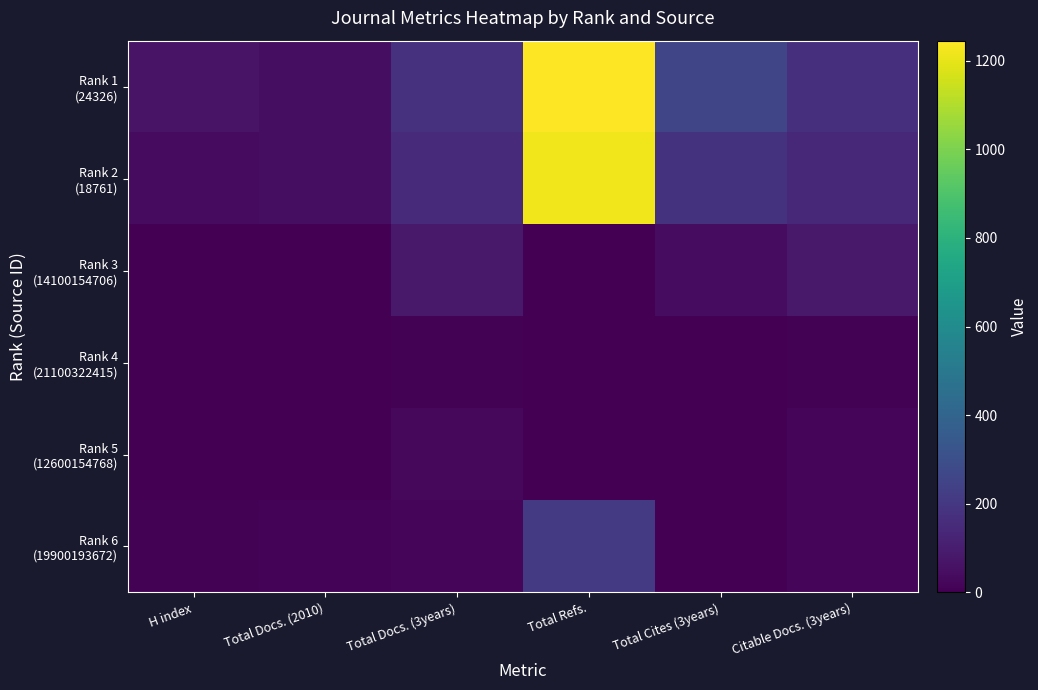

At which category does the chart reach its minimum across all series?

H index